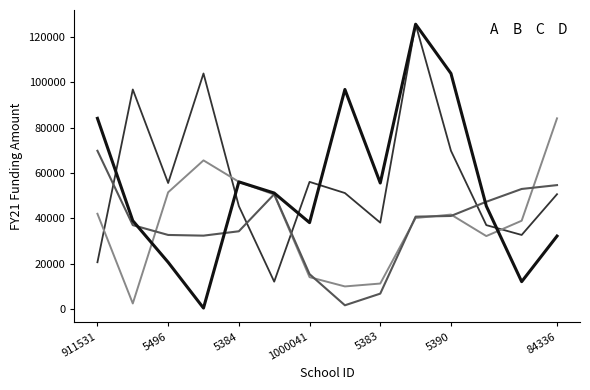

What is the minimum value for D?

11992.0